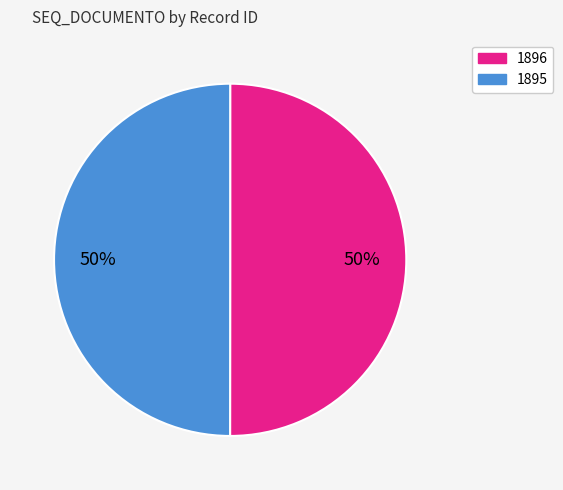

How many segments does this pie chart have?

2